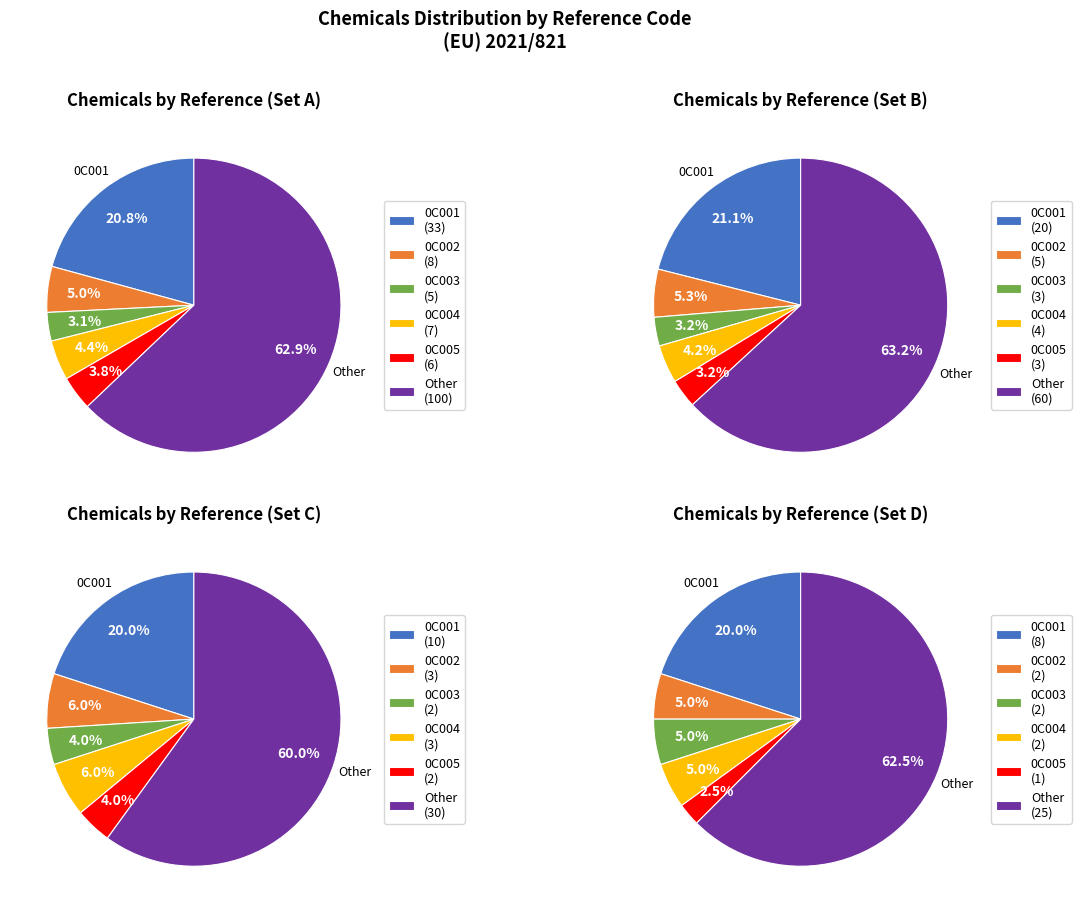

What percentage is NOT represented by 0C001?

79.2%